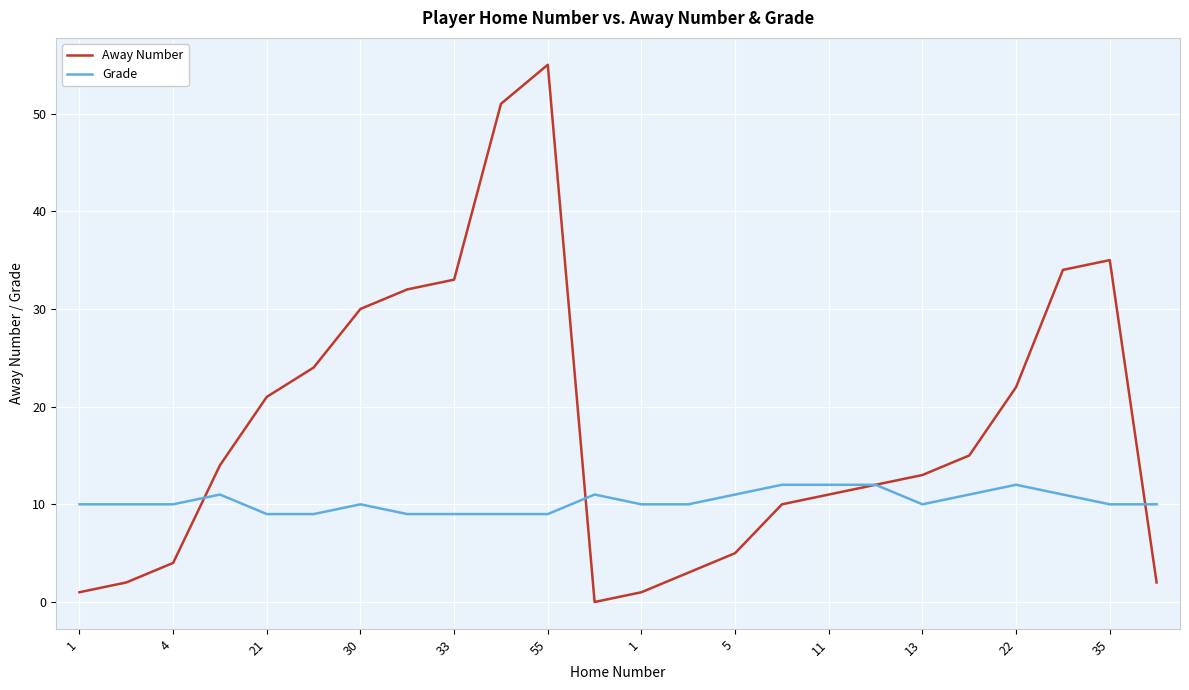

What is the maximum value shown in the chart?

55